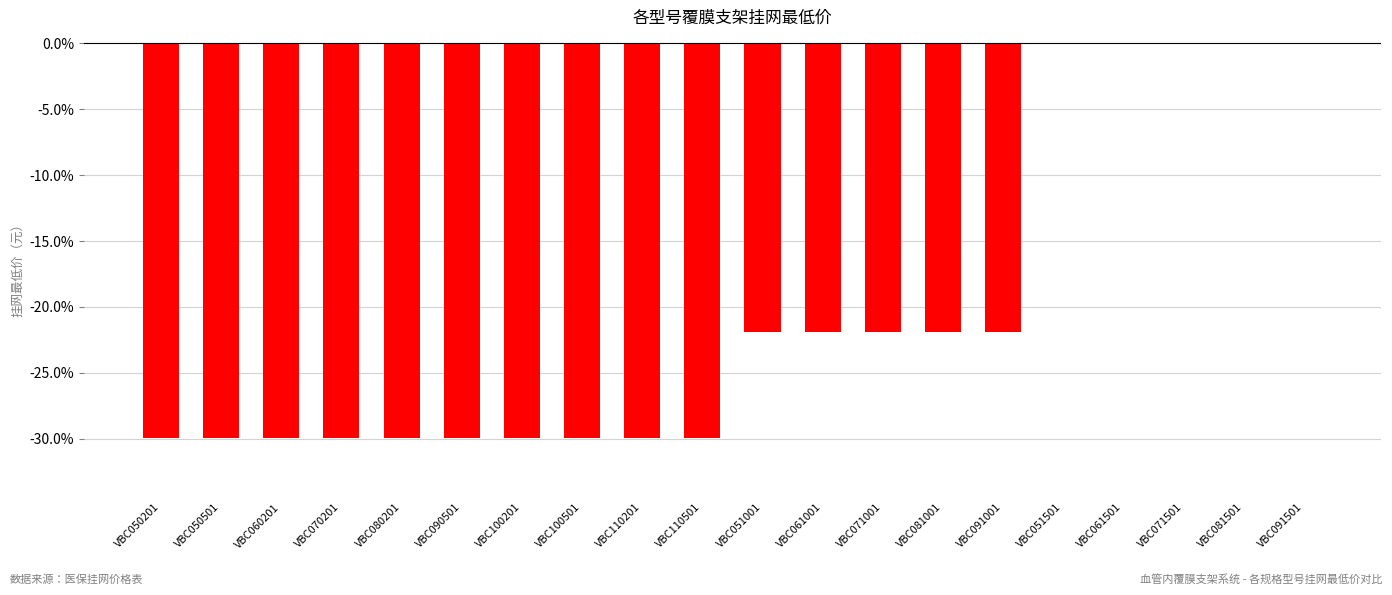

What is the change in value from VBC070201 to VBC071001?

+8.0